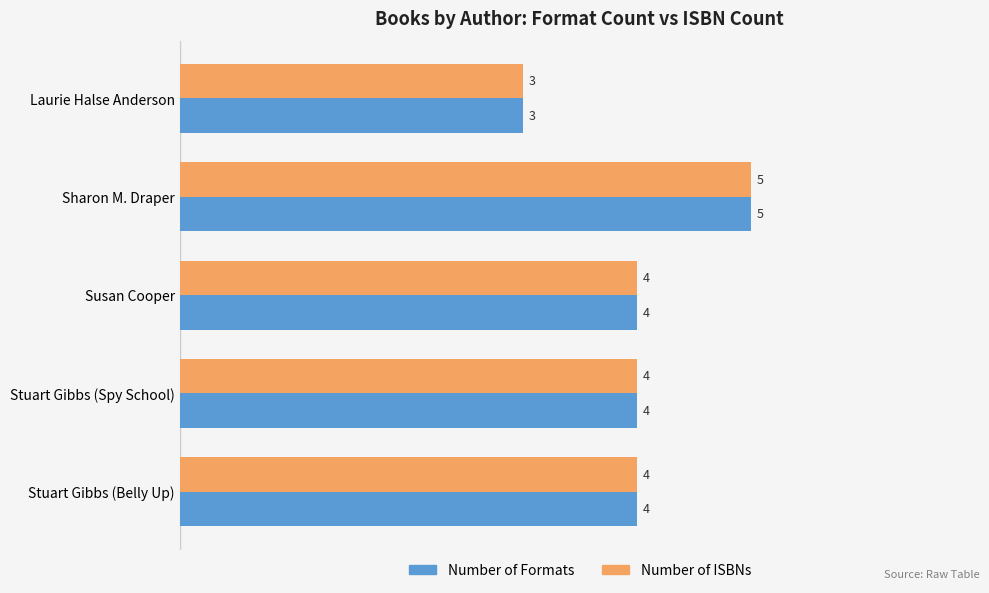

At which category is the sum across all series the highest?

Sharon M. Draper